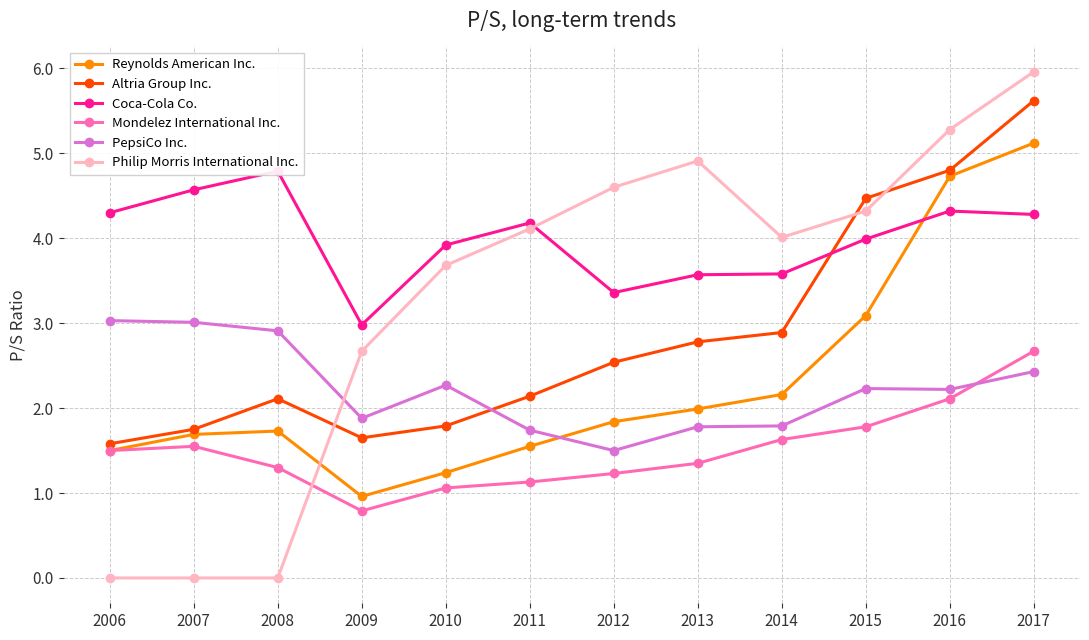

Which series has the largest total across all categories?

Coca-Cola Co.